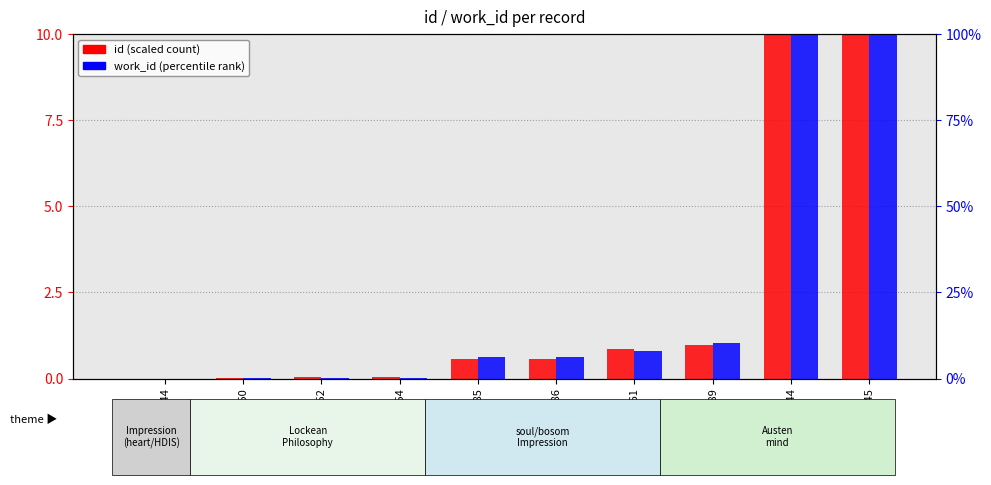

Which series changed the most between 16389 and 18645?

work_id (percentile)